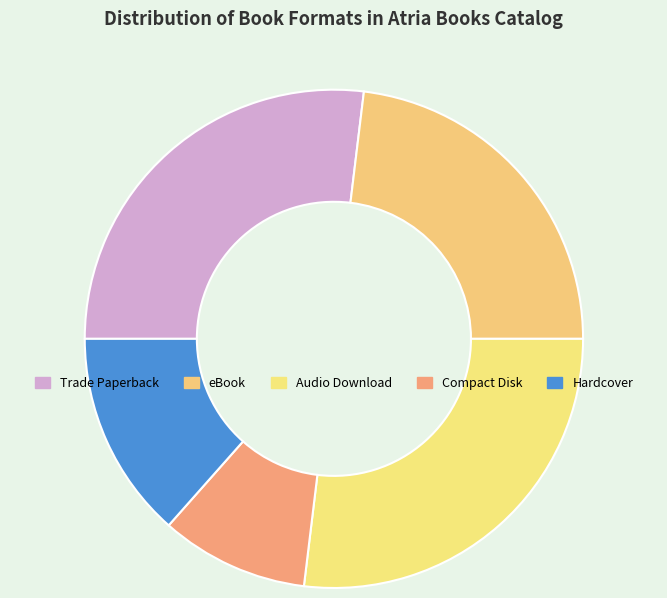

How many segments does this pie chart have?

5